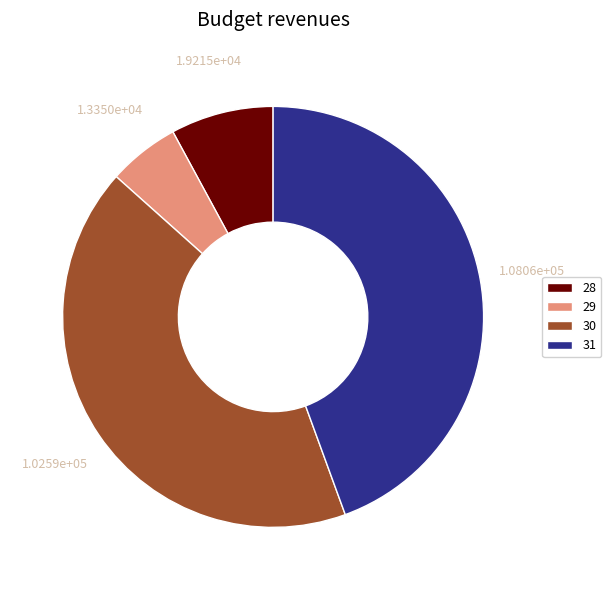

Which has a higher value, 28 or 29?

28